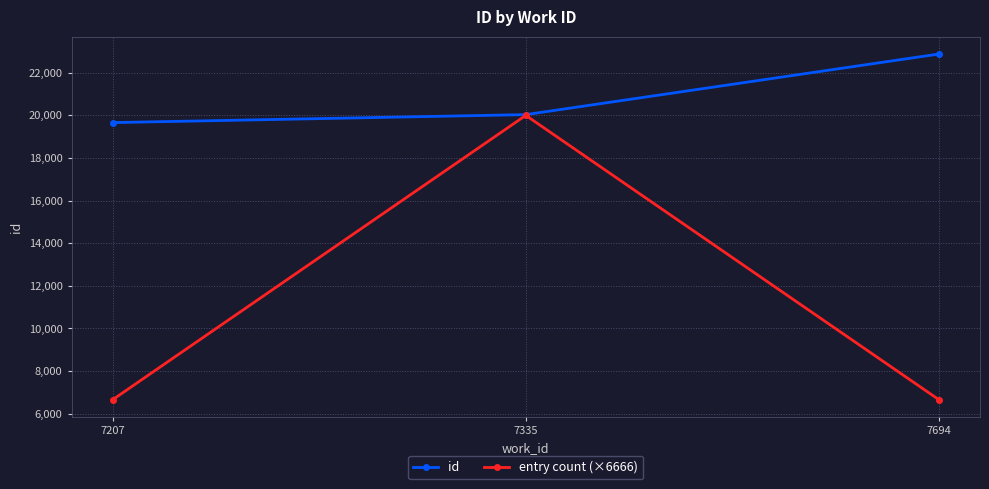

At how many categories does at least one series exceed 18480?

3